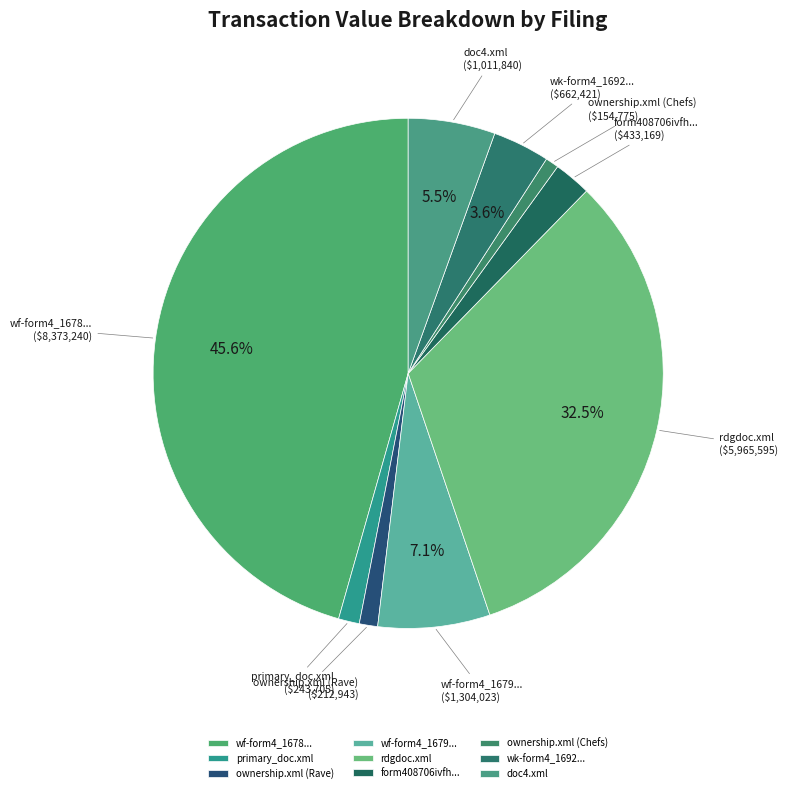

Do rdgdoc.xml and primary_doc.xml together represent more than half of the pie?

No